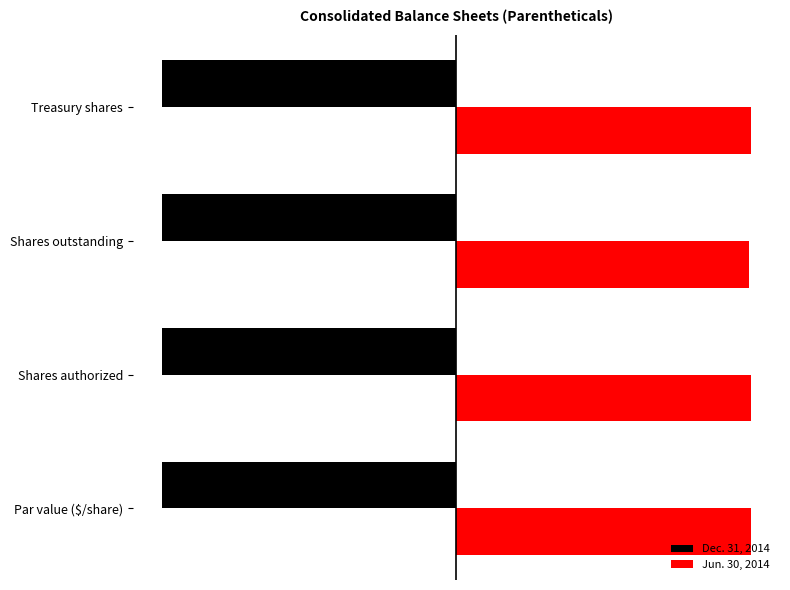

What are all the series names shown in the legend?

Dec. 31, 2014, Jun. 30, 2014